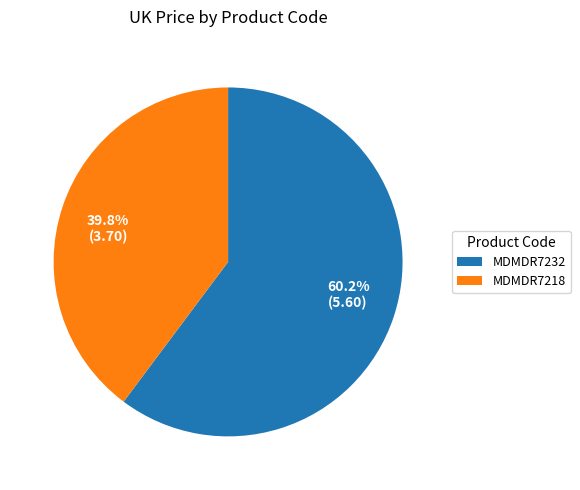

The MDMDR7232 slice represents 72% of the pie. True or false?

False